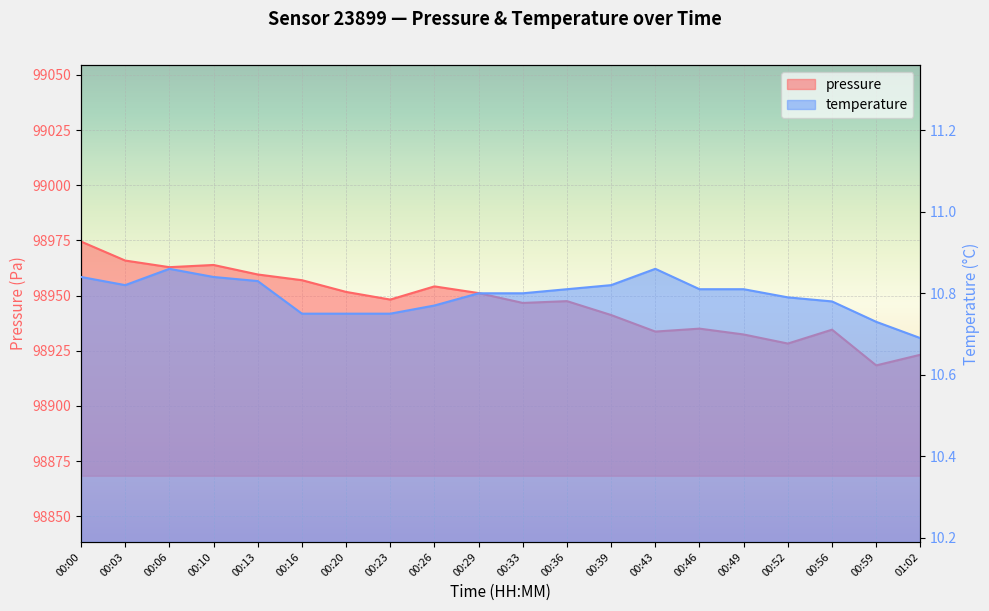

How many interior local valleys does the temperature series have?

1